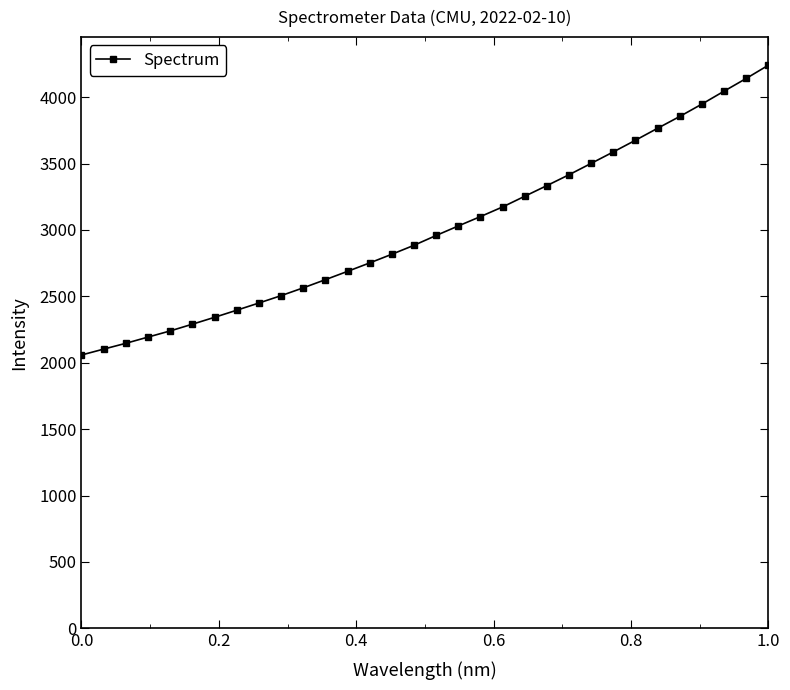

What is the value of the 4th point from the left?

2193.1